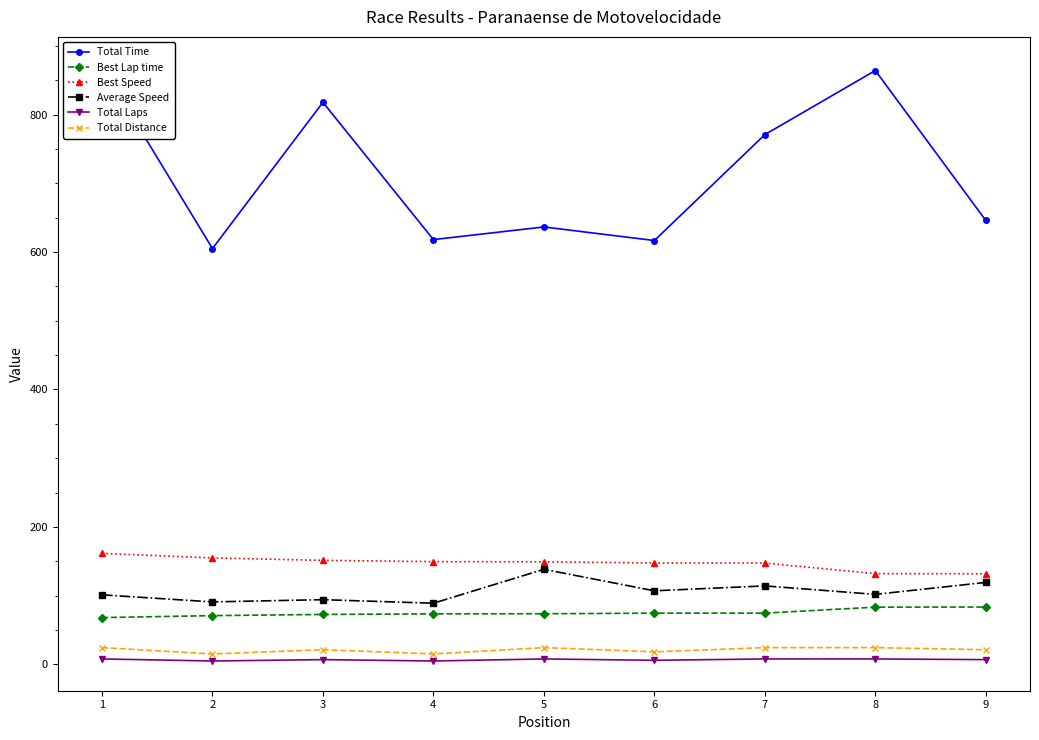

How many lines are shown in the chart?

6